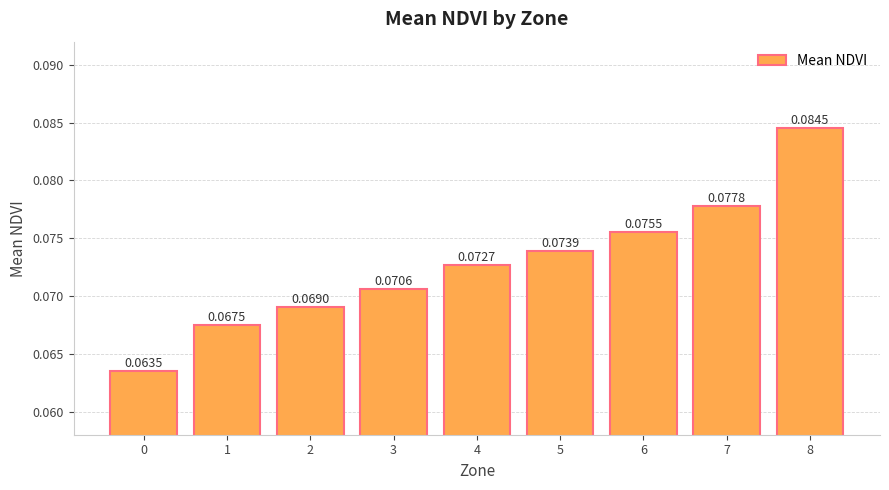

List the labels in order of value, largest first.

8, 7, 6, 5, 4, 3, 2, 1, 0